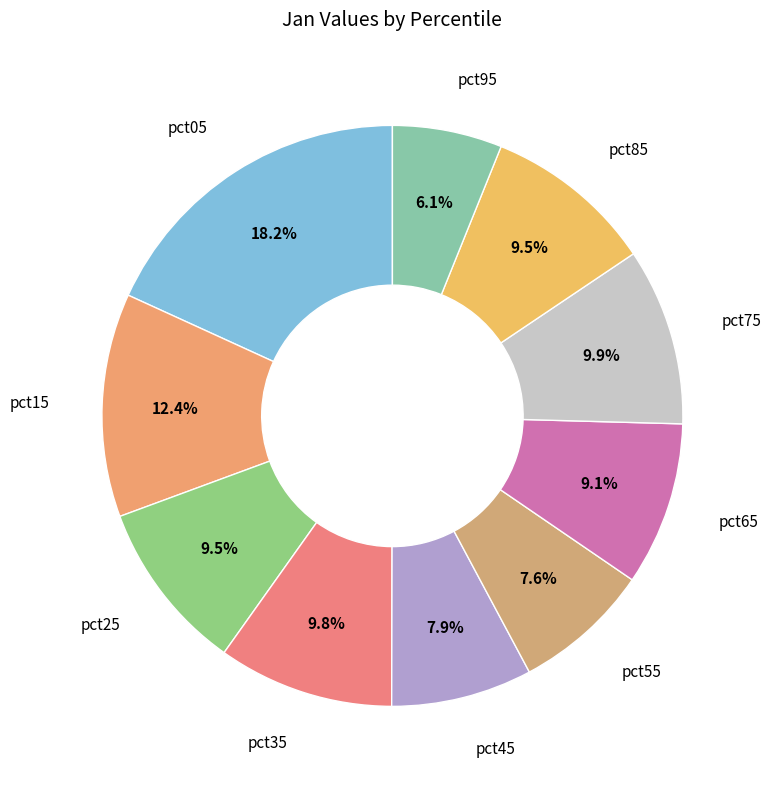

Combined, what portion of the pie is pct95 and pct55?

13.7%